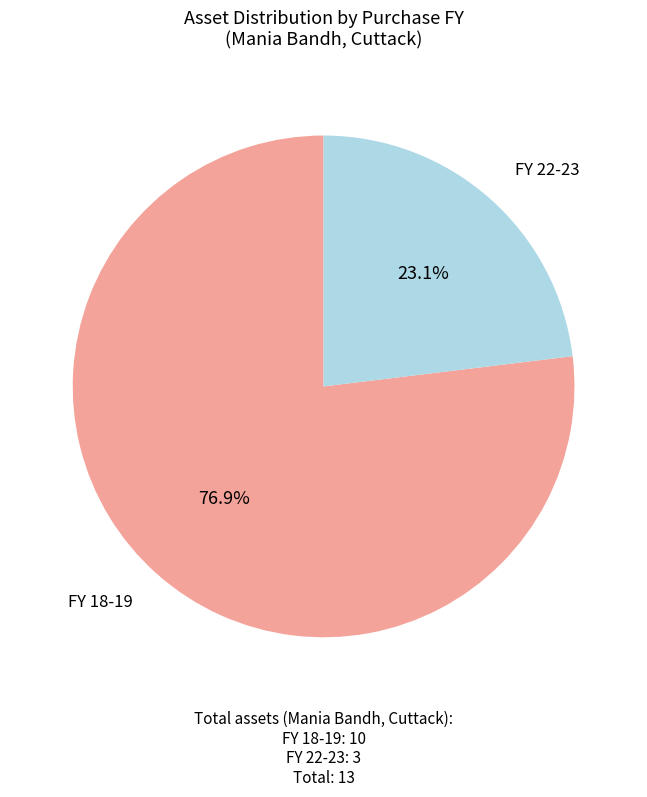

The FY 18-19 slice represents 83% of the pie. True or false?

False